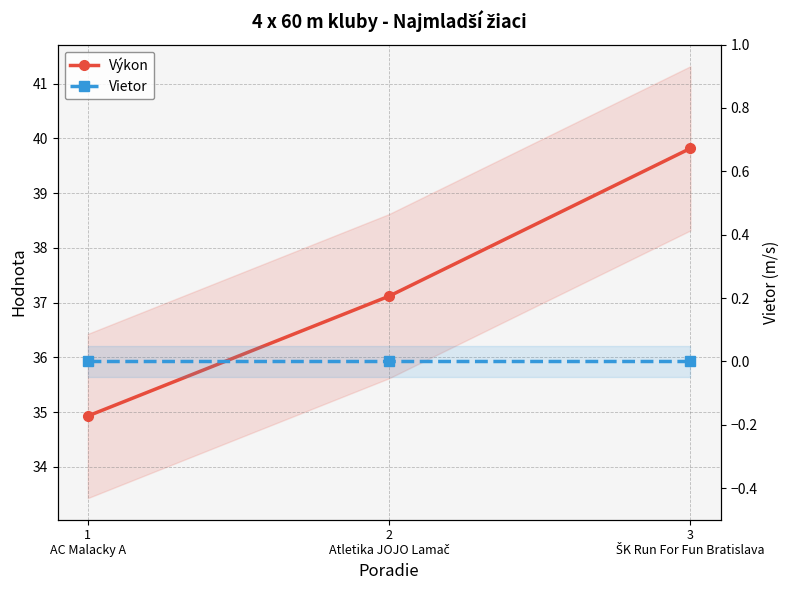

What is the sum of all Výkon values?

111.9